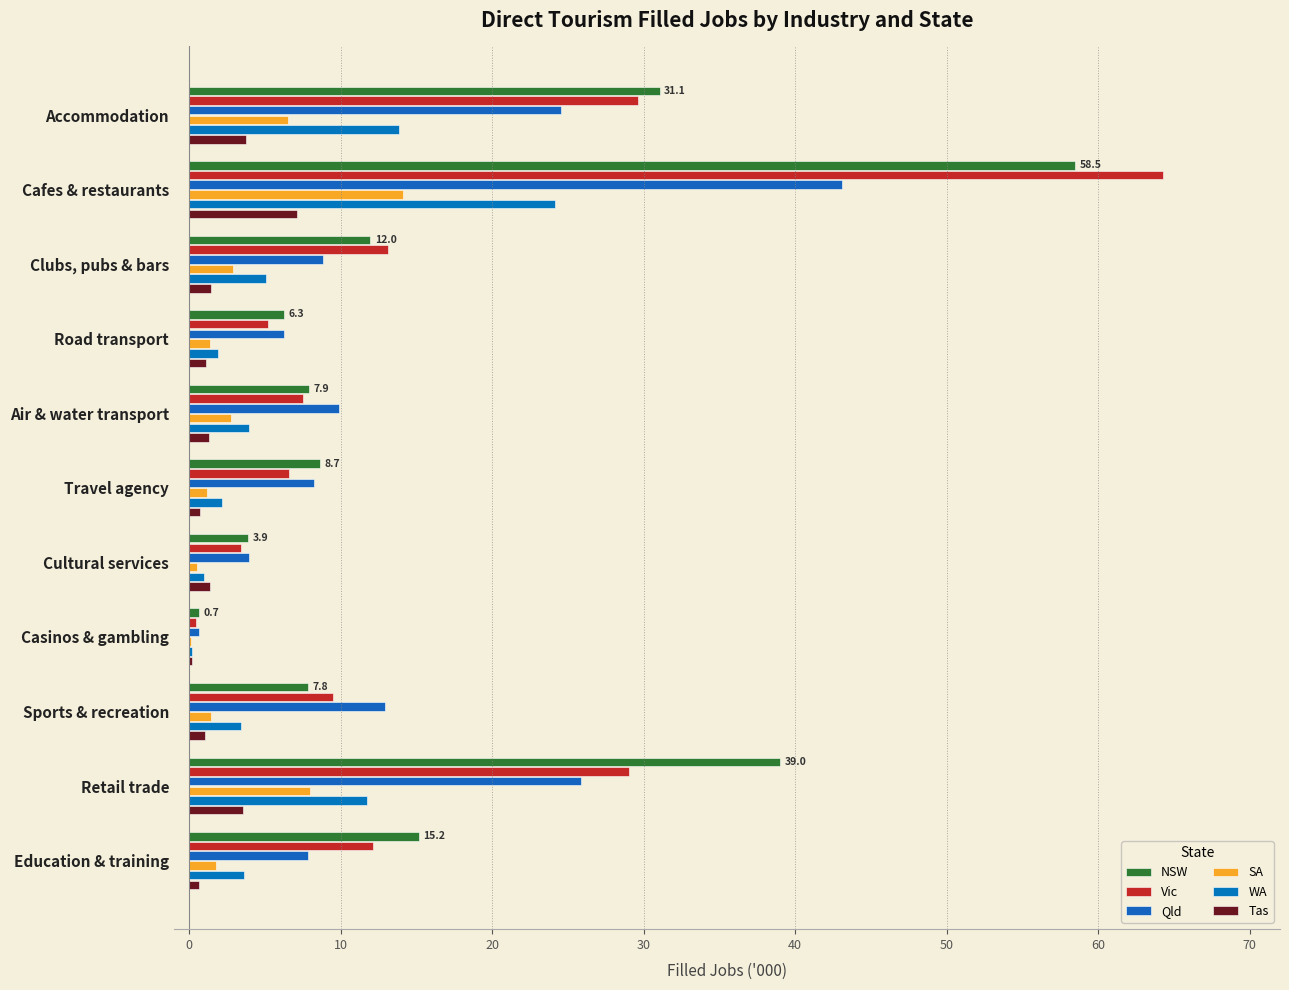

Reading left to right, extract all data points from this chart.

NSW: 31.1	58.5	12.0	6.3	7.9	8.7	3.9	0.7	7.8	39.0	15.2
Vic: 29.6	64.3	13.2	5.2	7.5	6.6	3.4	0.5	9.5	29.0	12.1
Qld: 24.5	43.1	8.8	6.3	9.9	8.2	4.0	0.7	13.0	25.9	7.8
SA: 6.5	14.1	2.9	1.3	2.7	1.2	0.5	0.1	1.4	8.0	1.8
WA: 13.8	24.2	5.0	1.9	3.9	2.1	1.0	0.2	3.4	11.7	3.6
Tas: 3.8	7.1	1.4	1.1	1.3	0.7	1.4	0.2	1.1	3.6	0.6